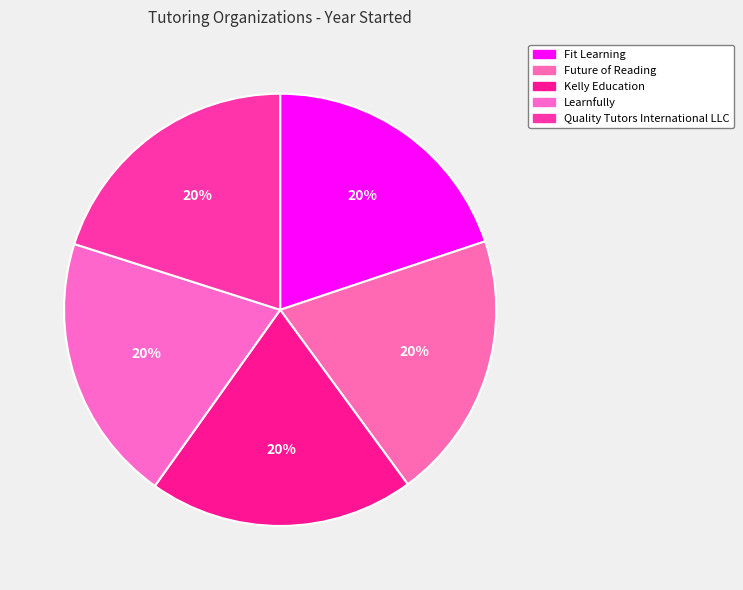

Is it true that Kelly Education is 20% of the pie?

True